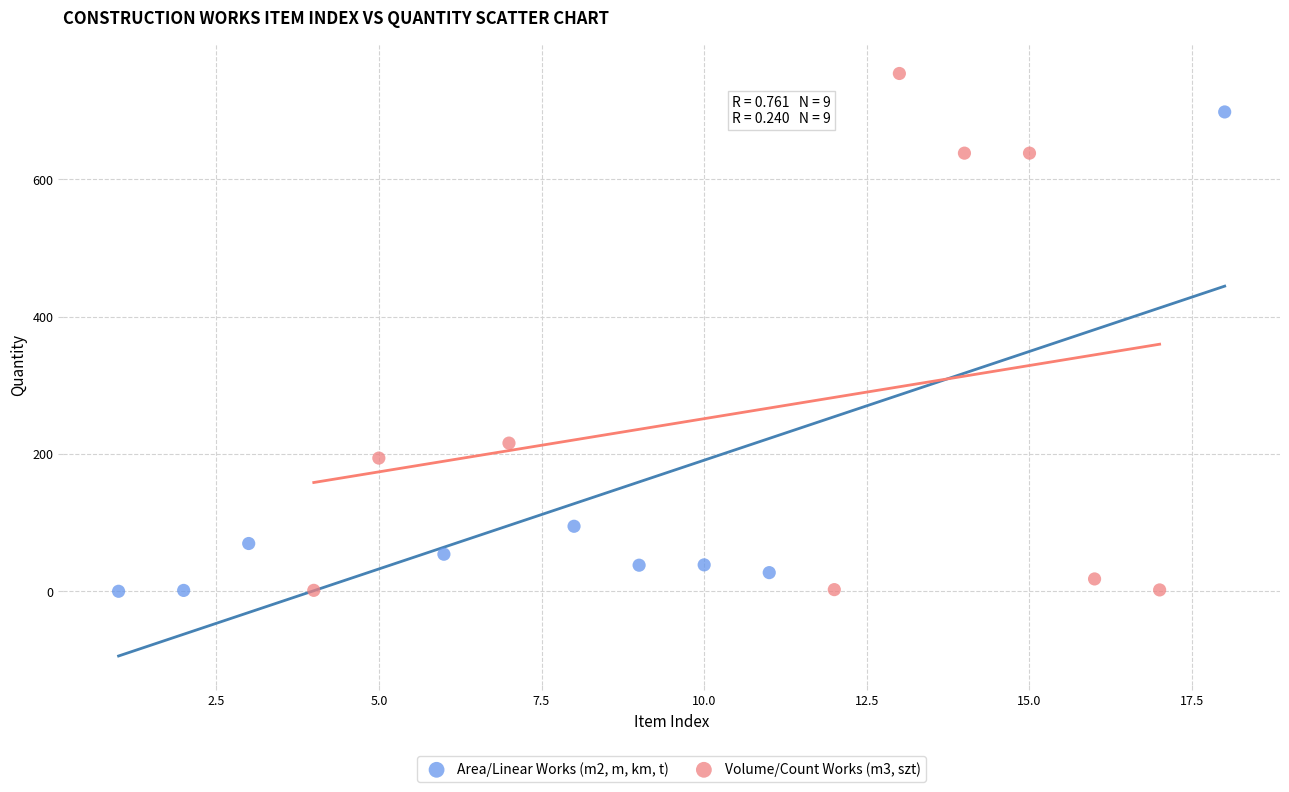

Which series reaches the maximum Y coordinate?

Volume/Count Works (m3, szt)